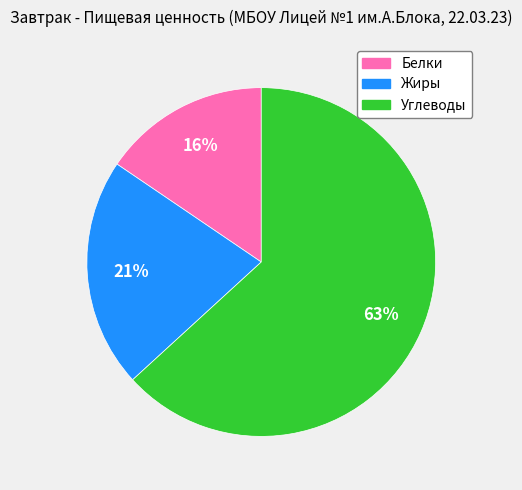

How many segments does this pie chart have?

3